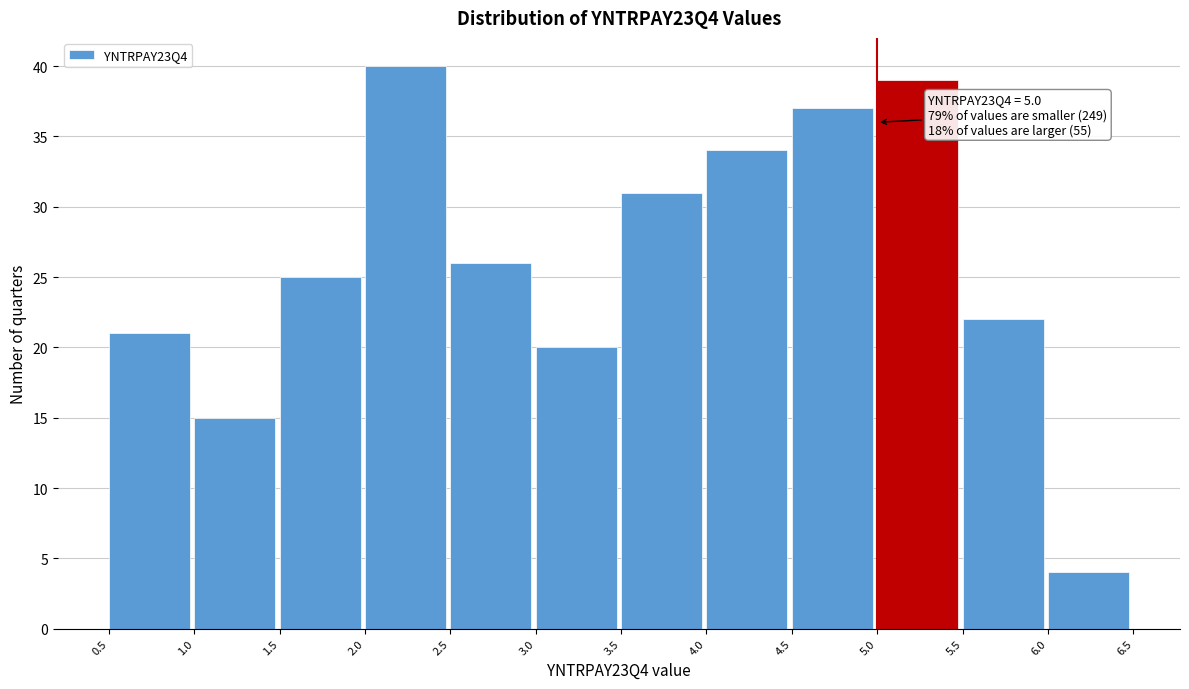

Which range on the x-axis has the tallest bar?

2.0 to 2.5